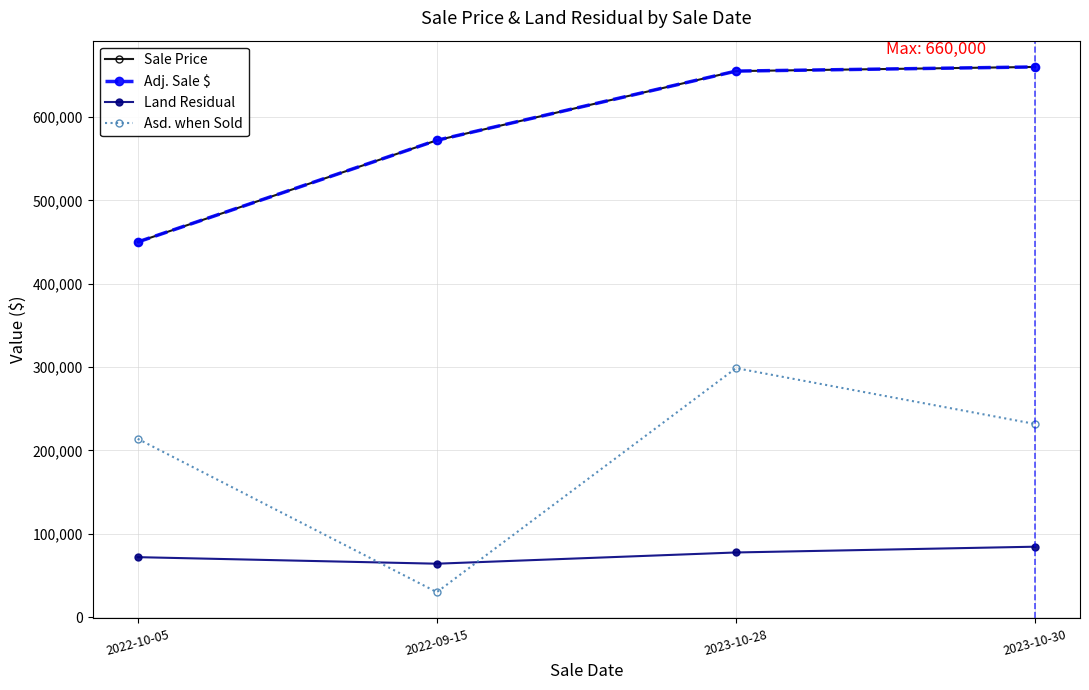

Is this an area chart (filled region under the line)?

No